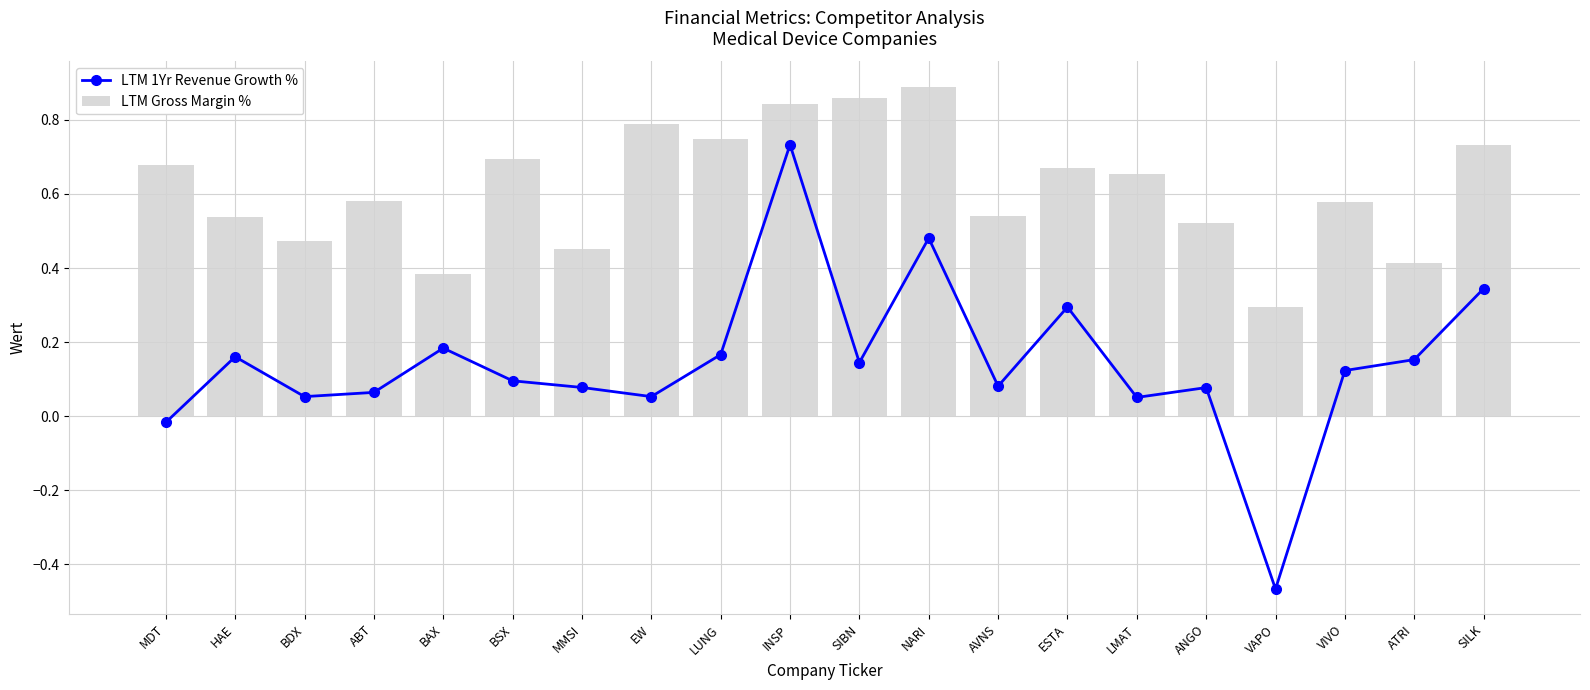

What is the difference between the maximum and minimum values in the LTM 1Yr Revenue Growth % series?

1.2